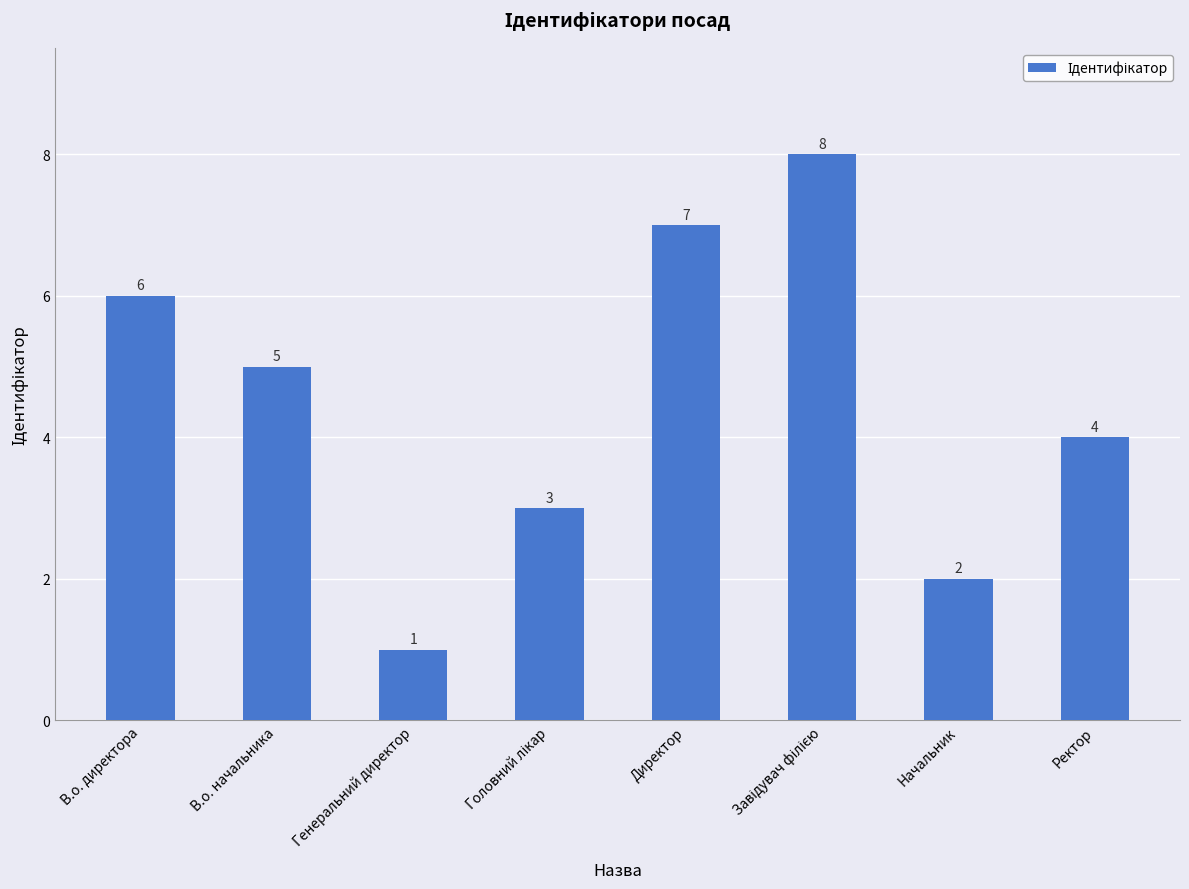

What is the sum of all values?

36